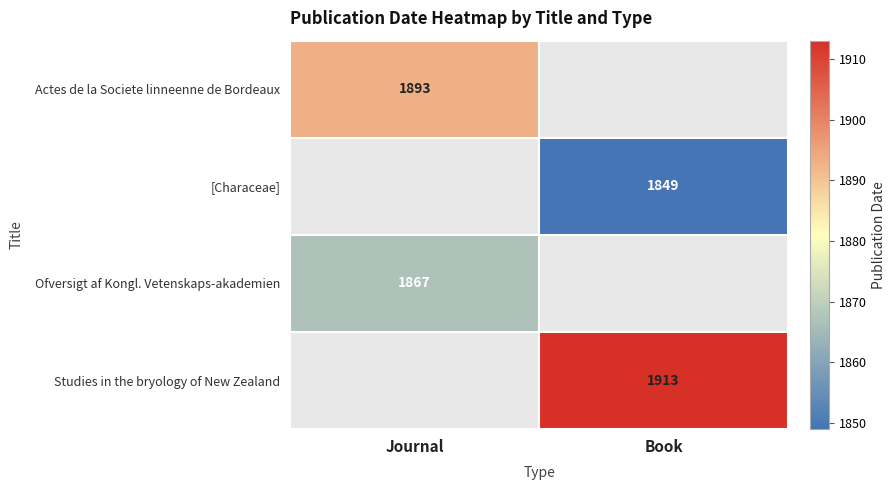

The Ofversigt af Kongl. Vetenskaps-akademien series shows 1867 at Journal. True or false?

True